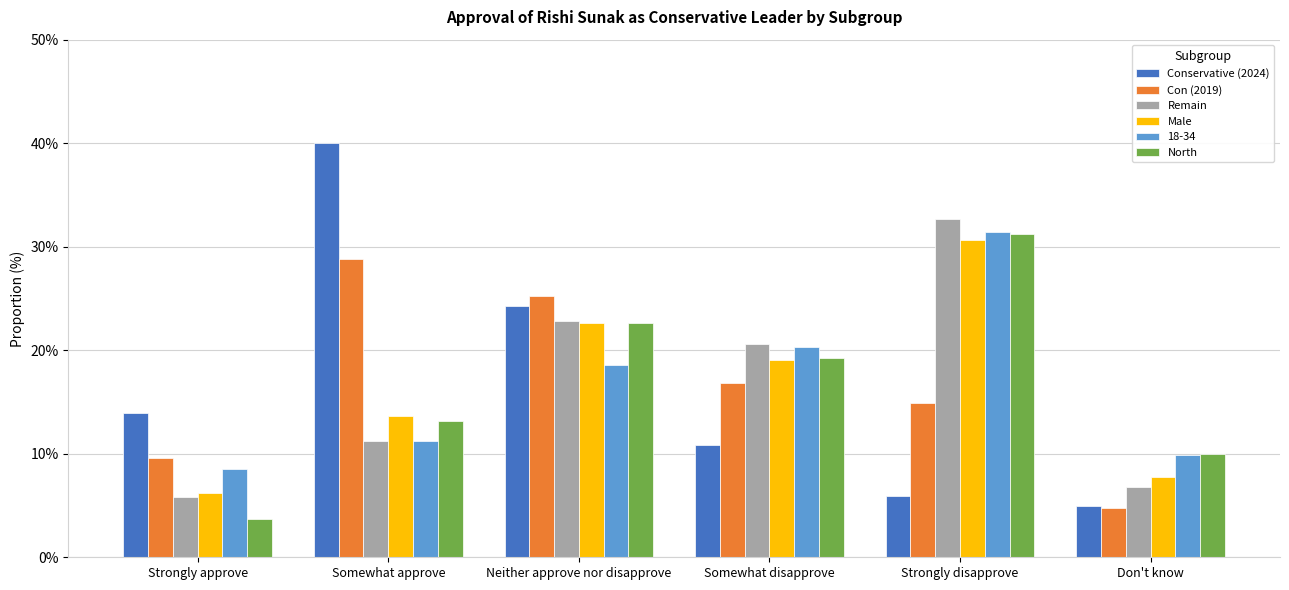

At how many categories does at least one series exceed 24?

3